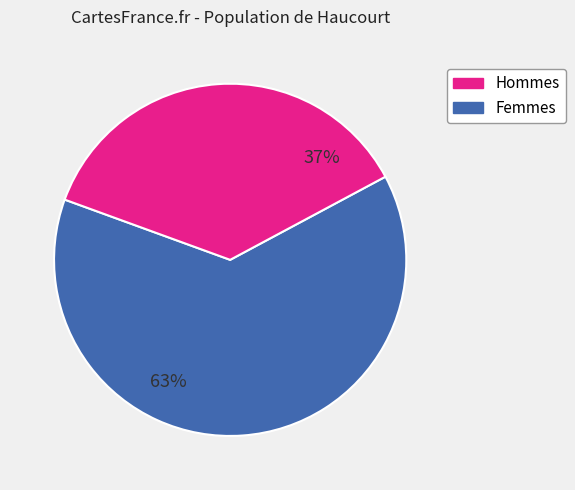

To the nearest percent, what is the average slice percentage?

50%